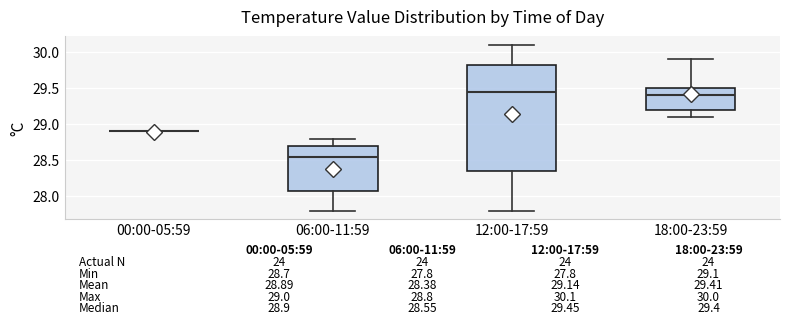

Comparing the boxes themselves (not the whiskers), which one is the tallest?

12:00-17:59